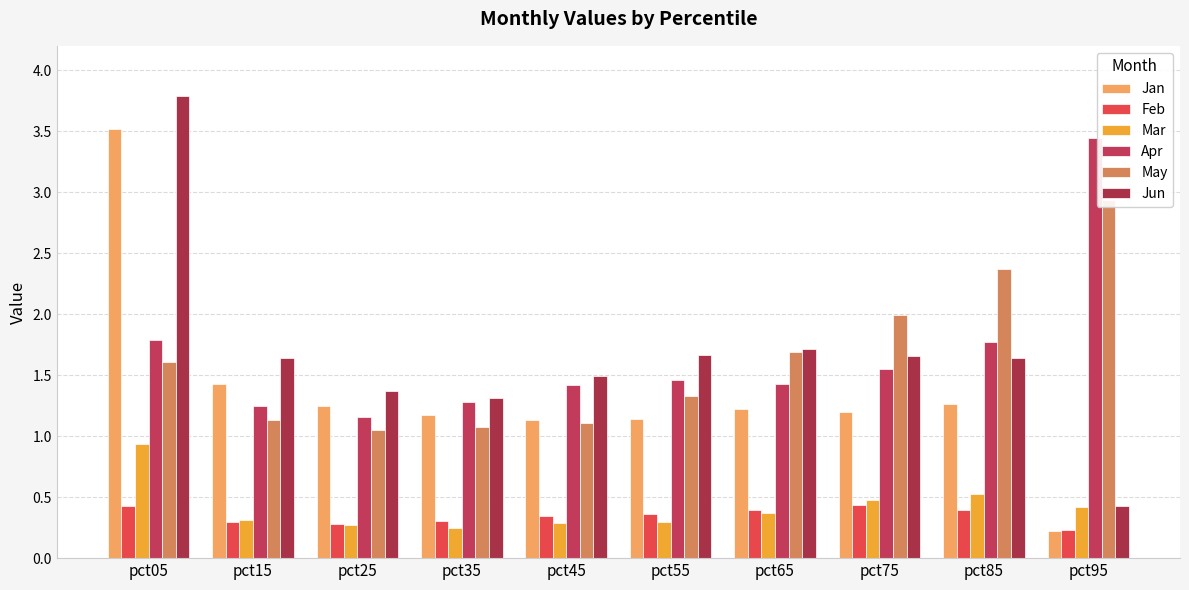

The Apr series shows 1.3 at pct35. True or false?

True